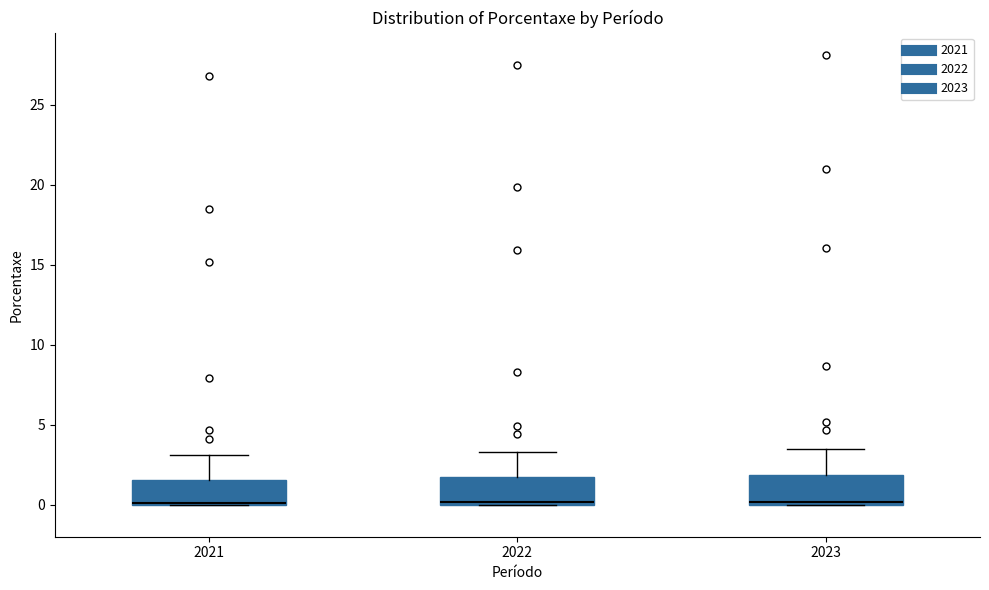

Reading left to right, transcribe this box plot: for each box, give where its median line is, the range the box spans, and where its two whiskers end, as read against the y-axis. The values are not printed on the chart, so give them approximately, as read against the axis.

2021: median 0.0, box 0.0 to 1.5, whiskers 0.0 to 3.0
2022: median 0.0, box 0.0 to 1.5, whiskers 0.0 to 3.5
2023: median 0.0 (just above the box's lower edge), box 0.0 to 2.0, whiskers 0.0 to 3.5